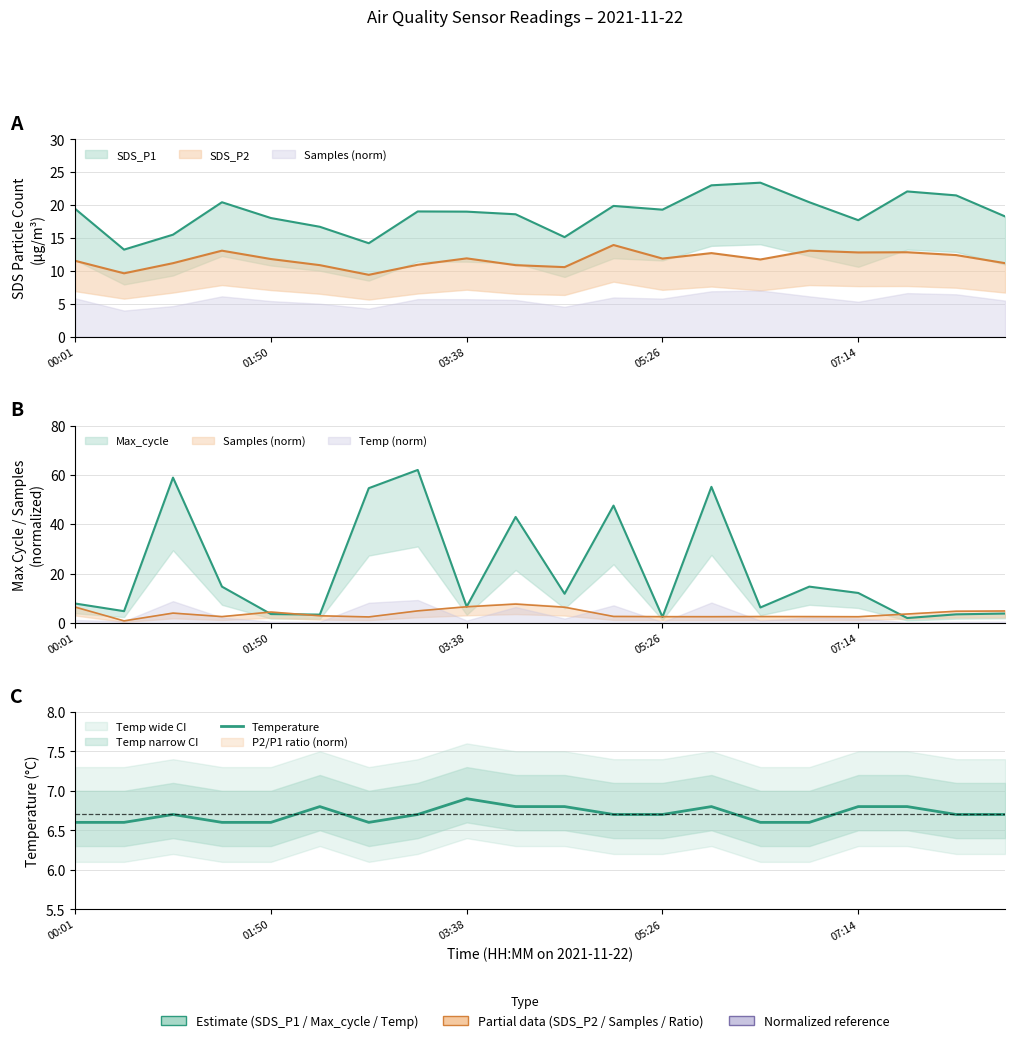

The value at 6 is 10.6. True or false?

False